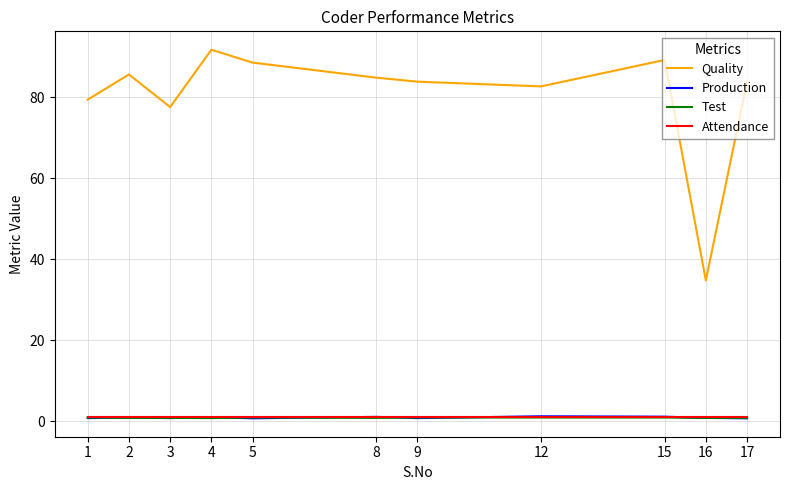

Which series has the largest total across all categories?

Quality